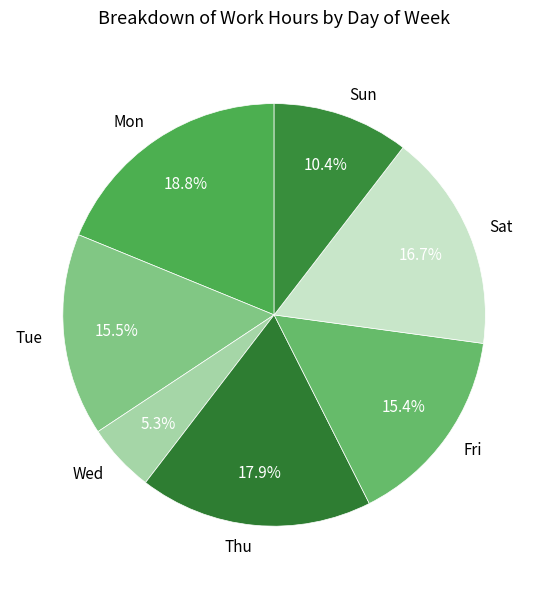

How many slices are in this pie chart?

7